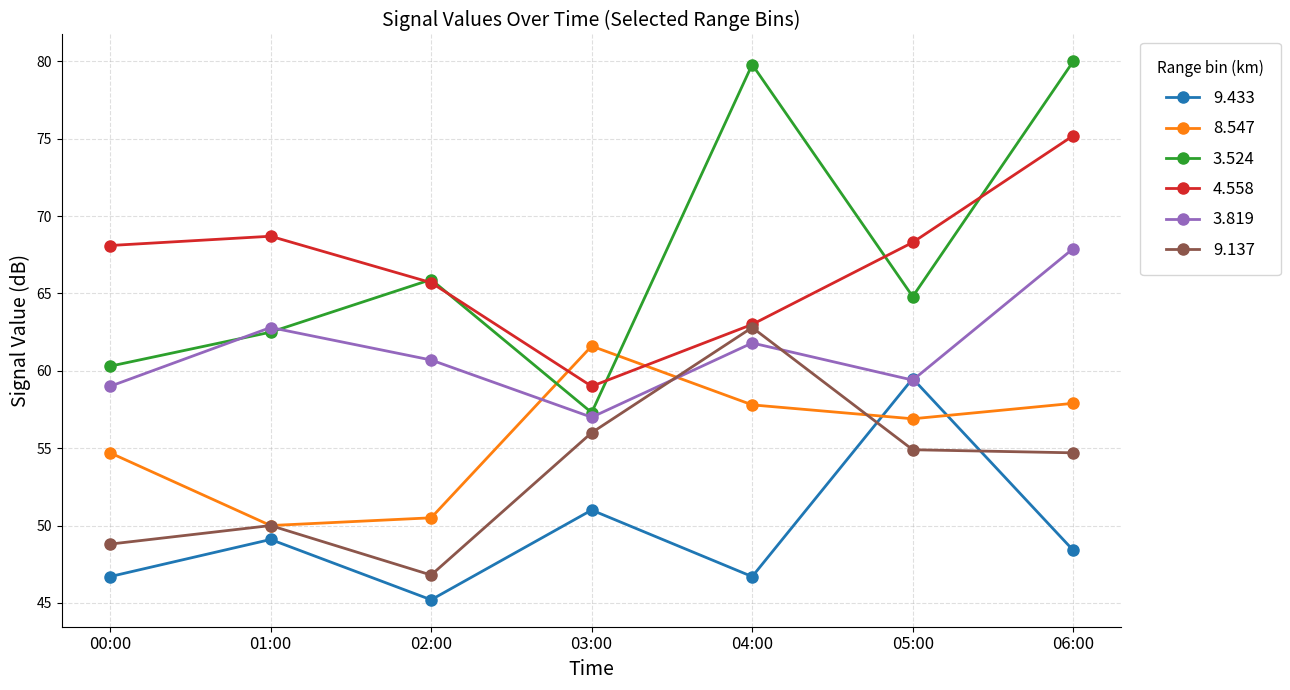

Is the value of 9.433 at 06:00 greater than the value of 3.524 at 03:00?

No